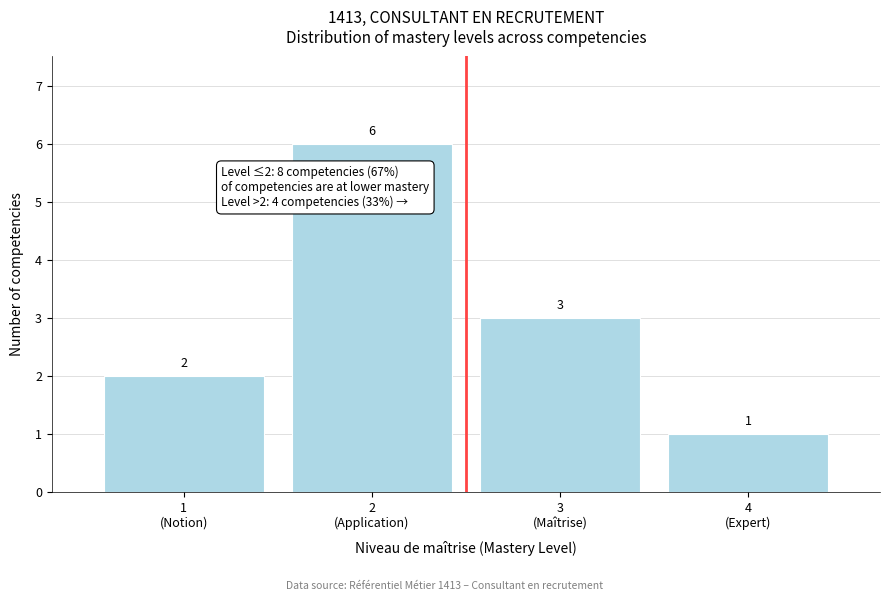

Reading left to right, what are all the values shown in this chart?

2	6	3	1